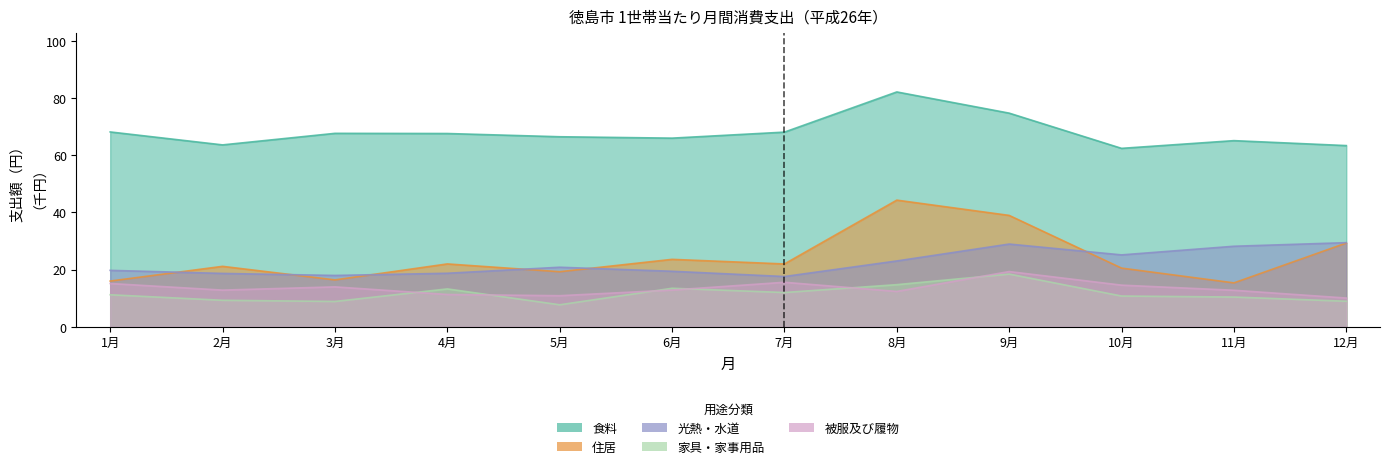

What is the maximum value for 住居?

44.3